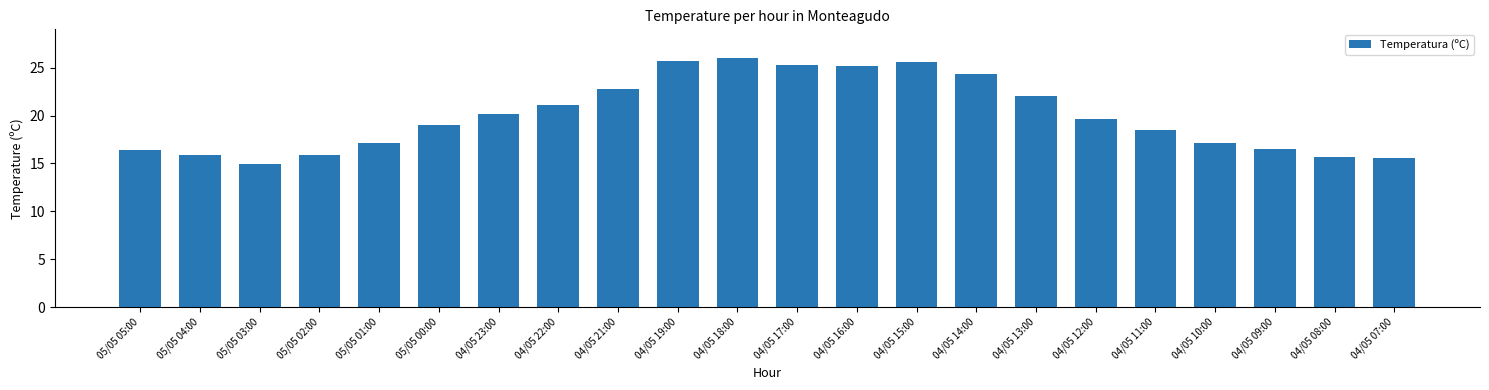

Is it true that the value at 04/05 17:00 is 25.3?

True